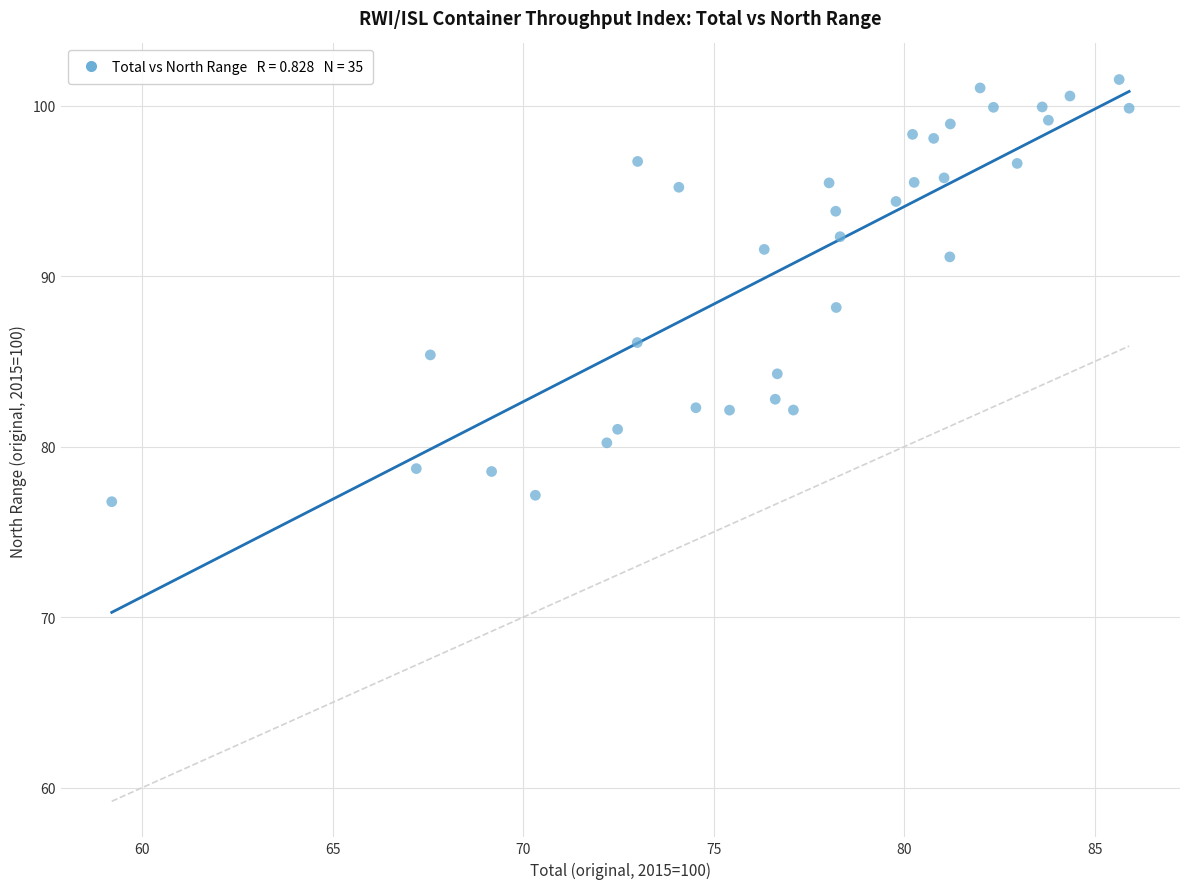

What Y value in the scatter plot is closest to 89?

88.2